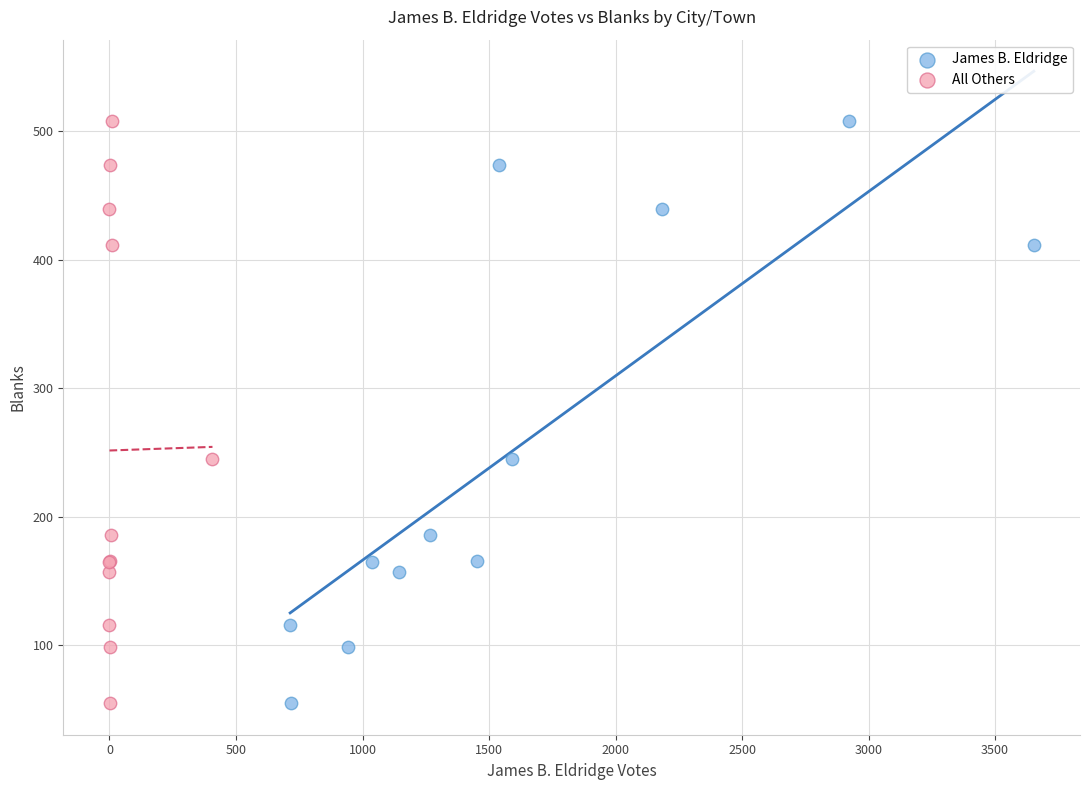

What are all the series names shown in the legend?

James B. Eldridge, All Others